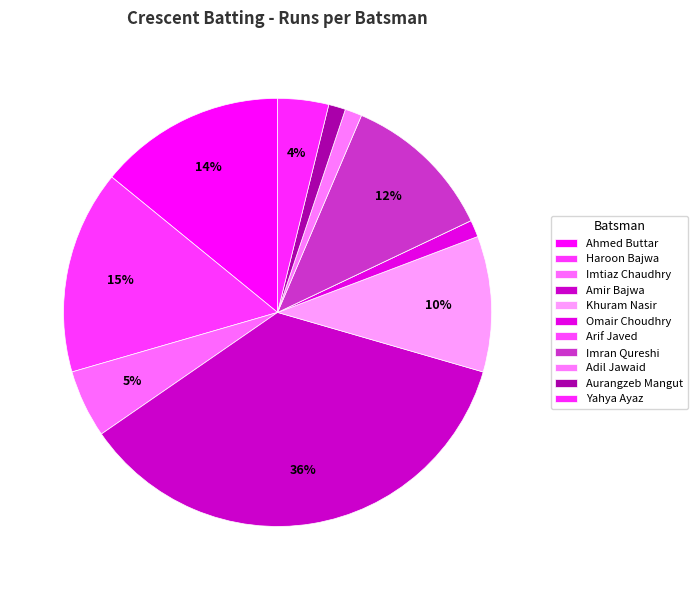

True or false: Haroon Bajwa accounts for 8% of the total.

False